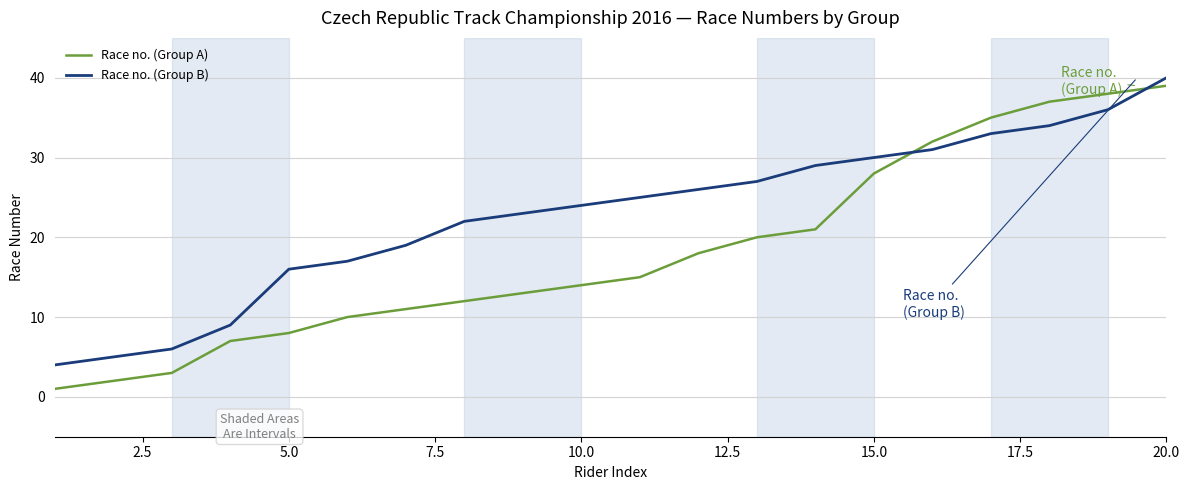

Which series has the largest total across all categories?

Race no. (Group B)